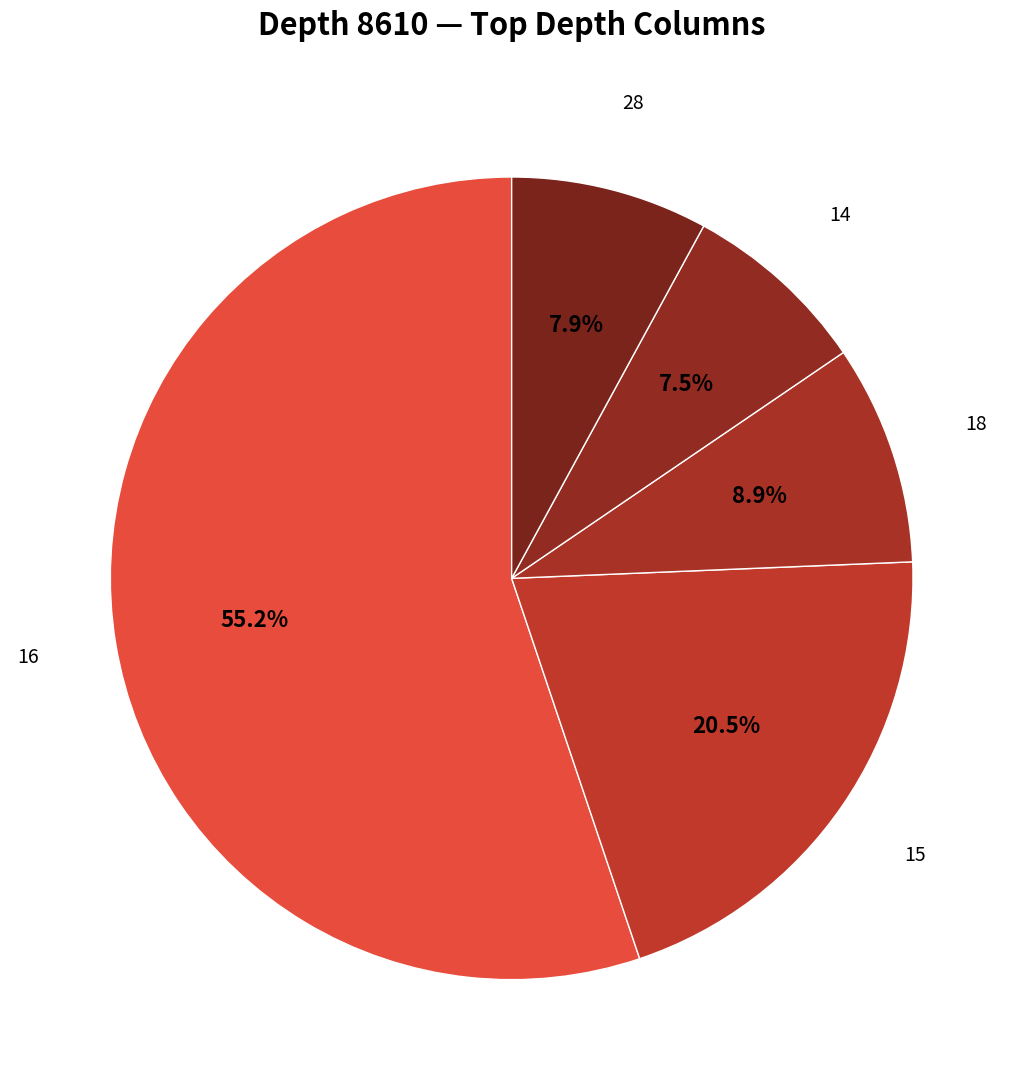

Which has a higher value, 18 or 14?

18